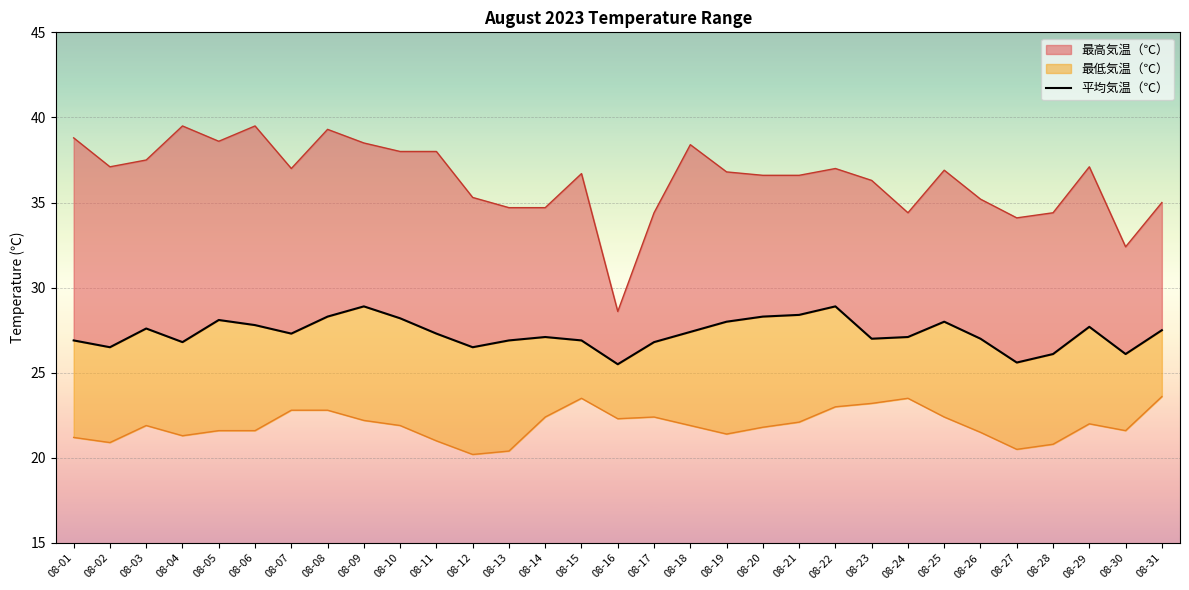

Is it true that the value at 08-12 is 26.5?

True